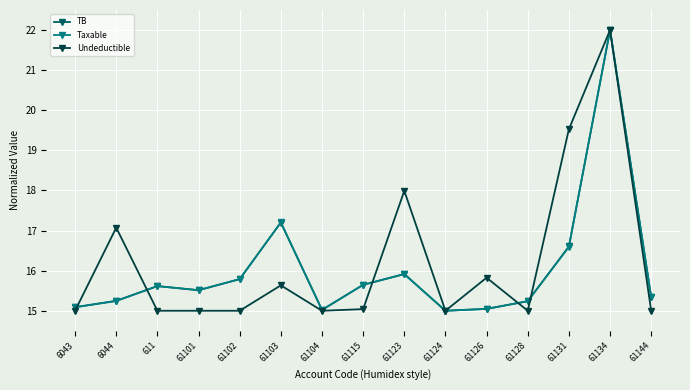

At which label does TB reach its peak?

61134